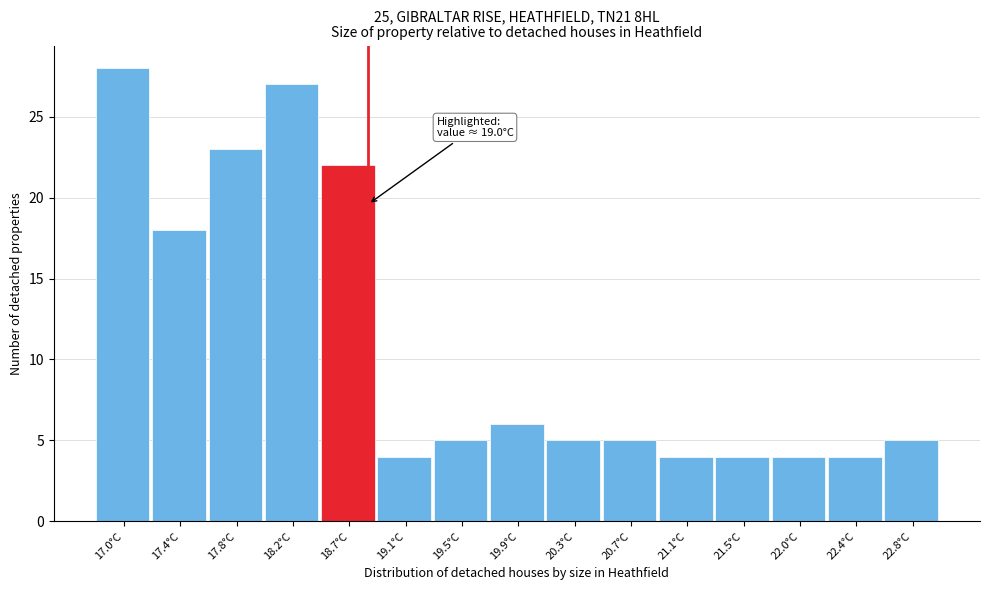

Reading left to right, what are all the values shown in this chart?

28	18	23	27	22	4	5	6	5	5	4	4	4	4	5